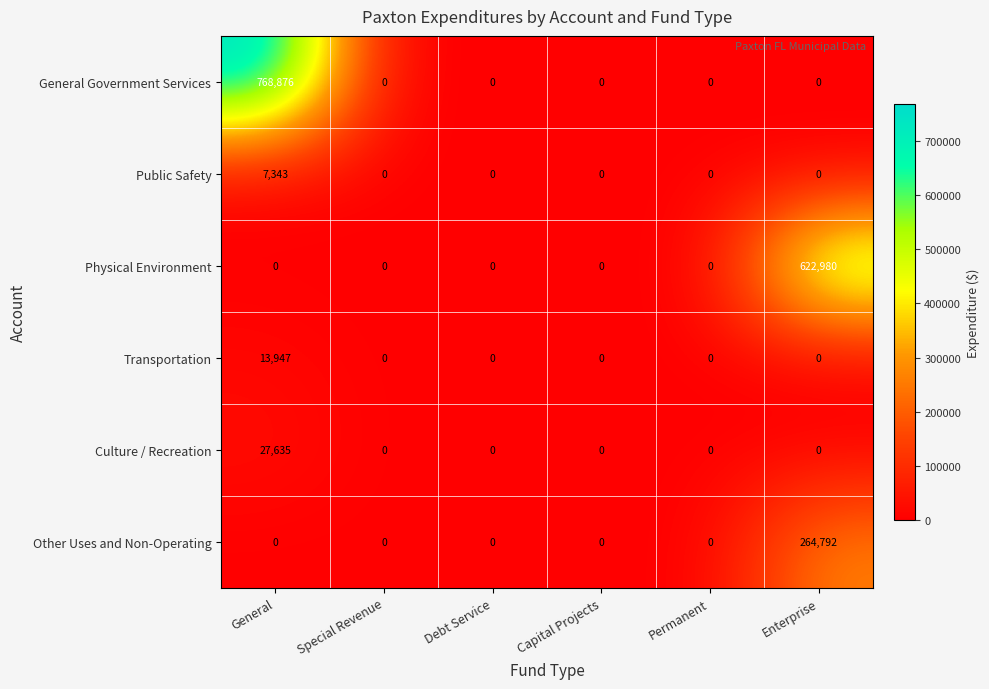

List the series in order of their peak value, highest first.

General Government Services, Physical Environment, Other Uses and Non-Operating, Culture / Recreation, Transportation, Public Safety